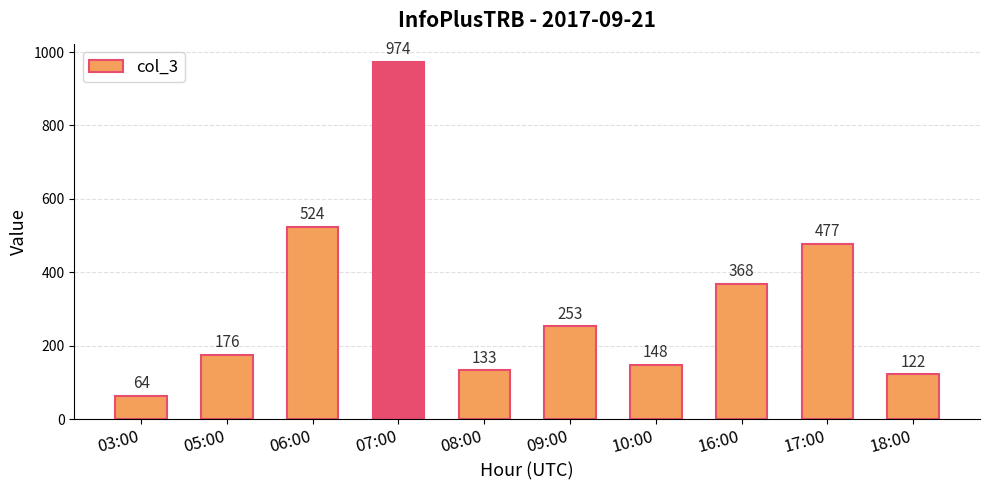

What position from the right is 03:00?

10